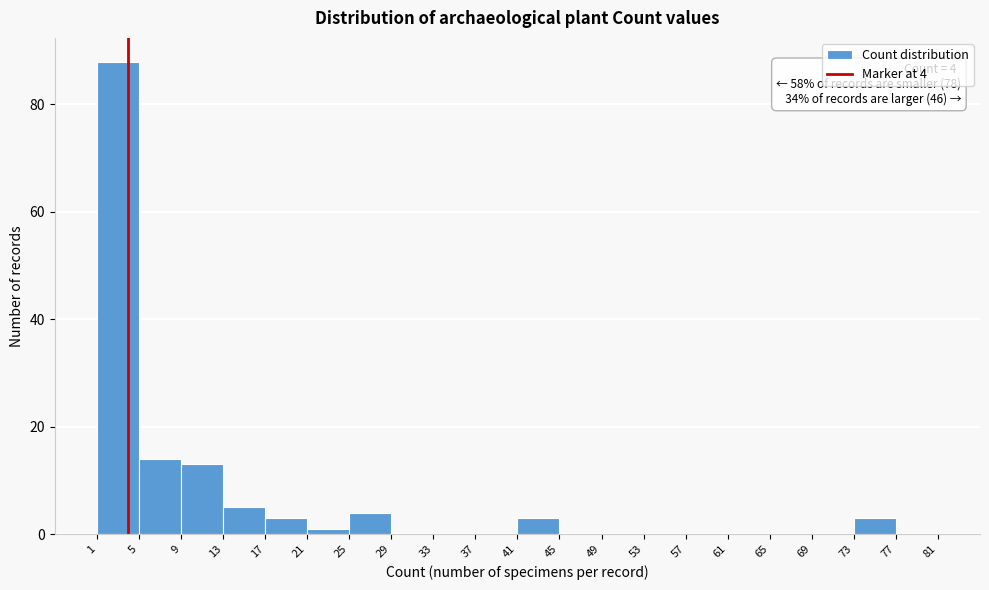

Which range on the x-axis has the tallest bar?

1 to 5